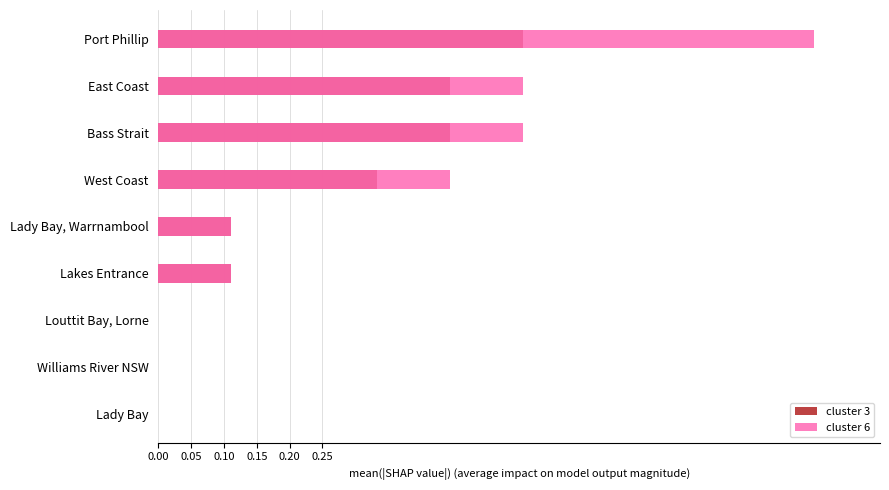

What are all the series names shown in the legend?

cluster 3, cluster 6